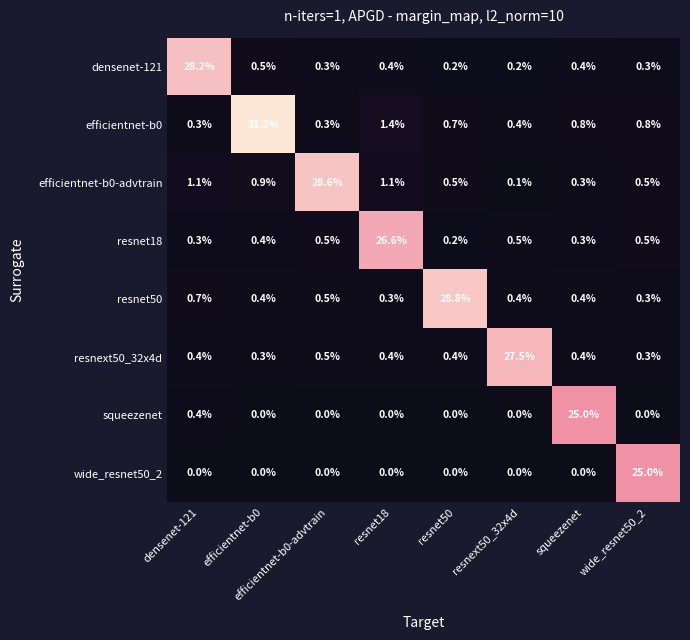

What is the sum of the resnext50_32x4d values at resnext50_32x4d and resnet50?

27.9